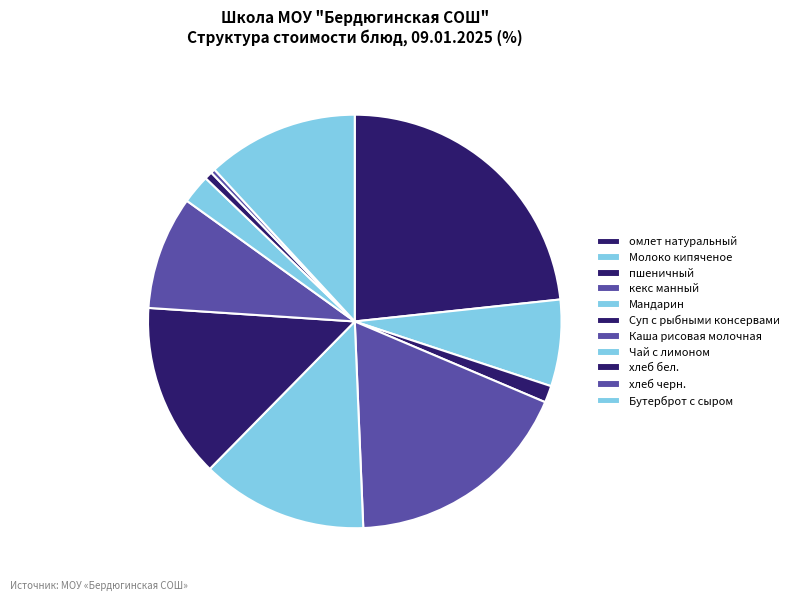

True or false: омлет натуральный accounts for 23% of the total.

True